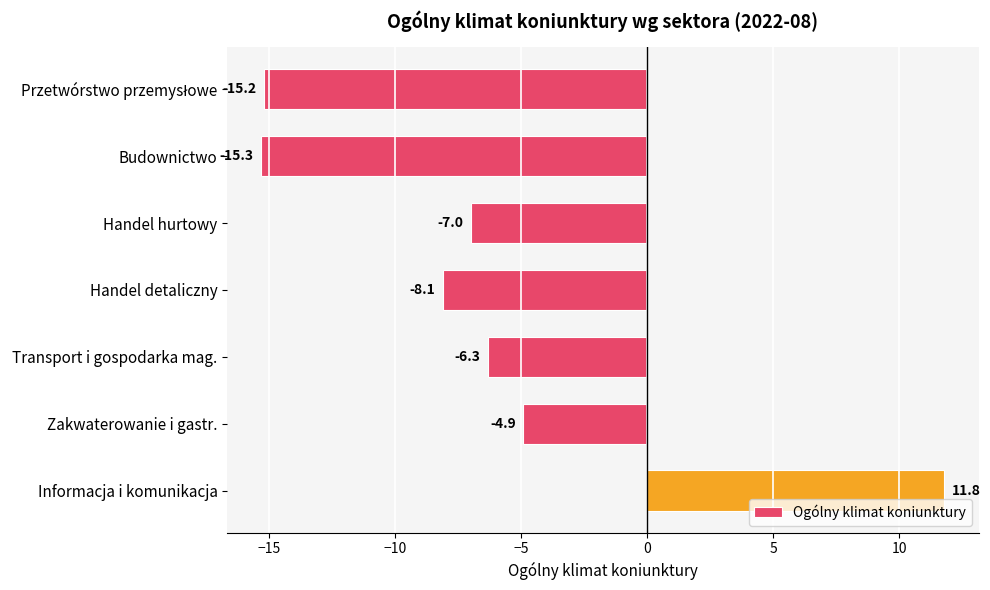

The value at Transport i gospodarka mag. is -6.3. True or false?

True